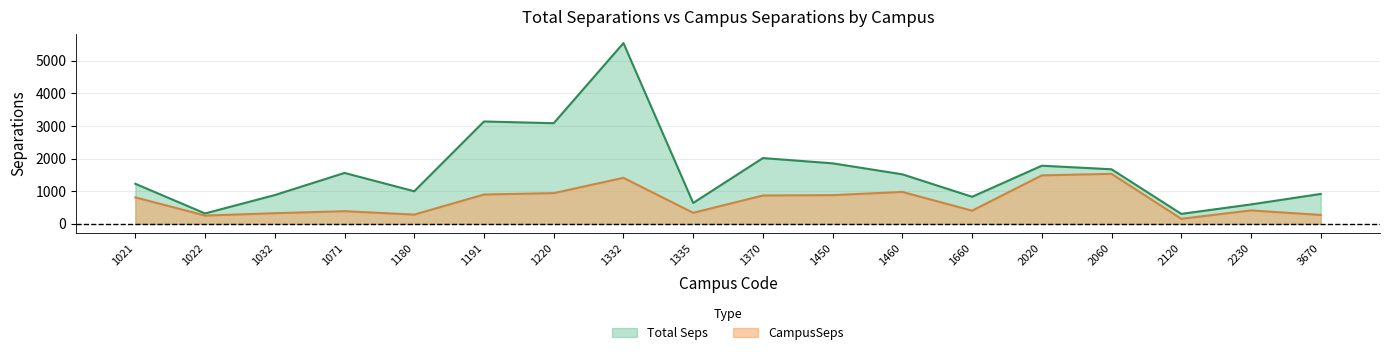

Between 1335 and 2060, which series saw the biggest shift?

CampusSeps